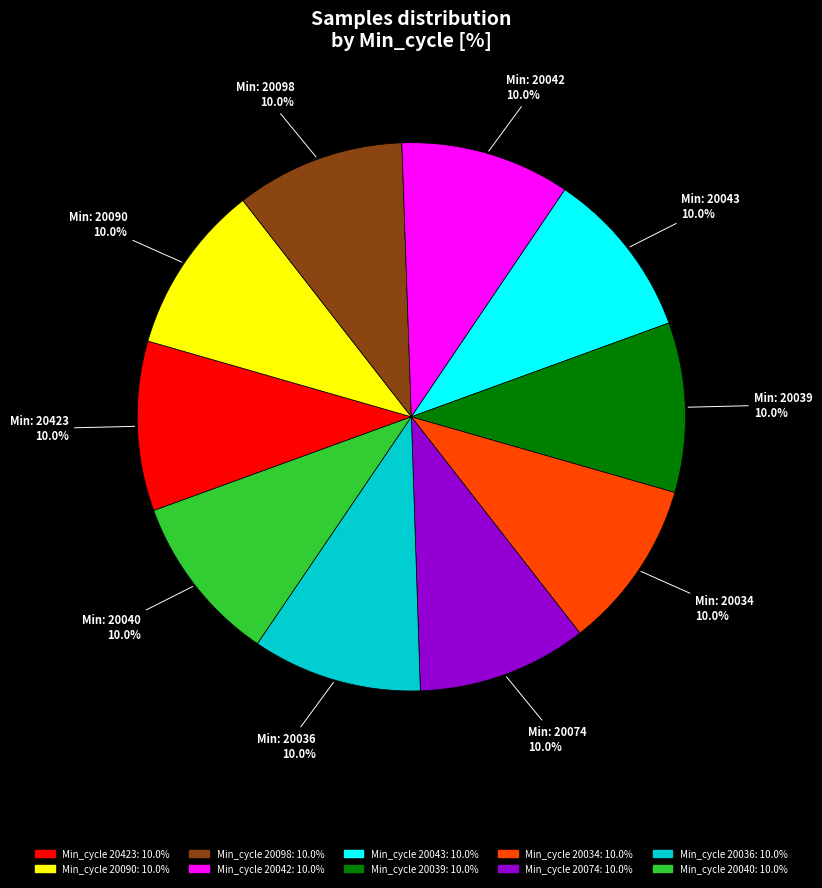

Is there any slice that represents more than half of the pie?

No